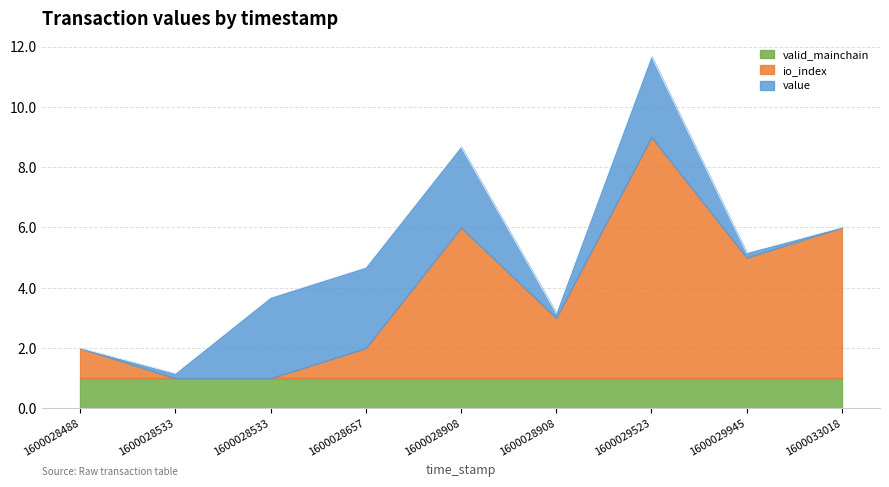

At which category does io_index reach its first local valley?

1600028908